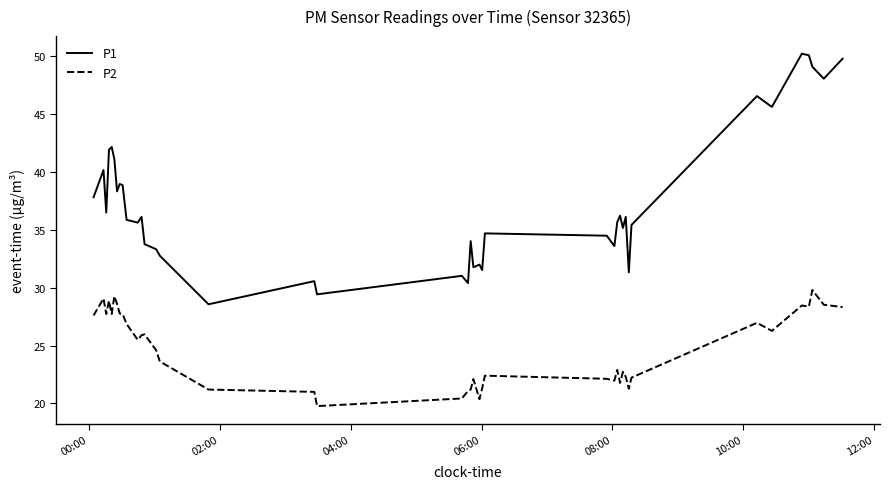

At how many categories does at least one series exceed 47?

5